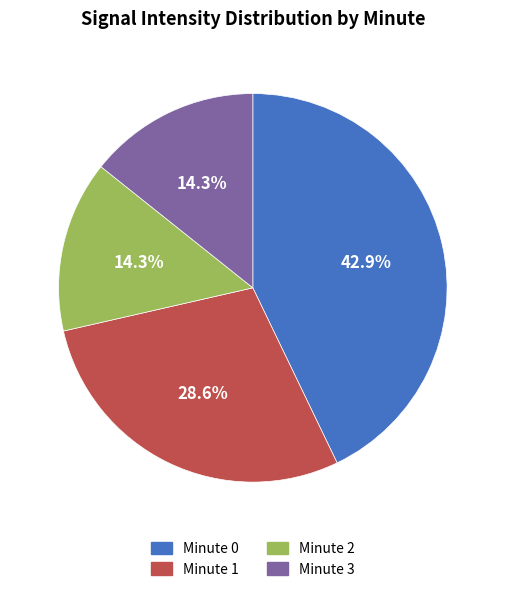

To the nearest percent, what is the average slice percentage?

25%